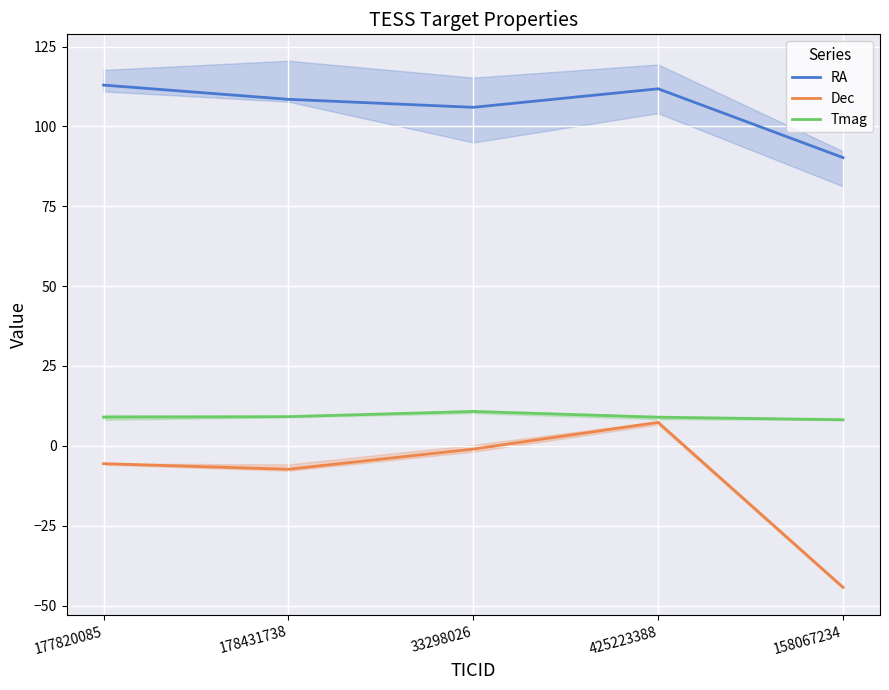

At which category is the sum across all series the highest?

425223388